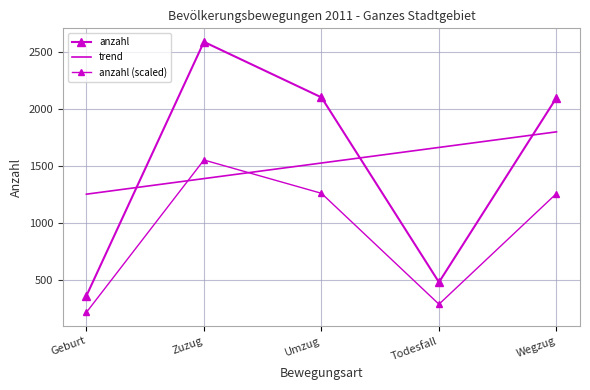

What are all the series names shown in the legend?

anzahl, trend, anzahl (scaled)